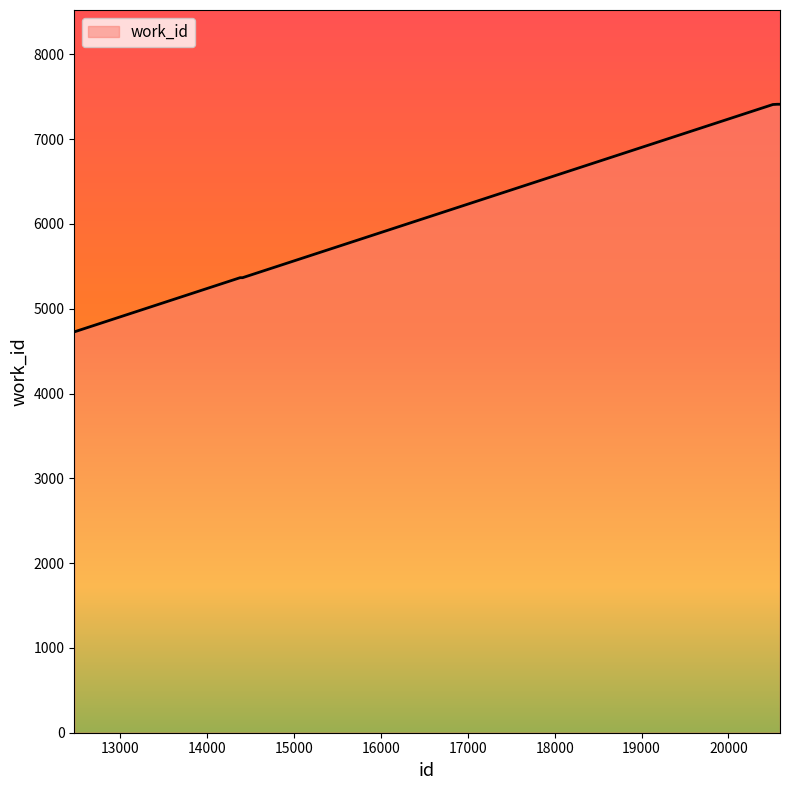

What is the greatest value displayed?

7411